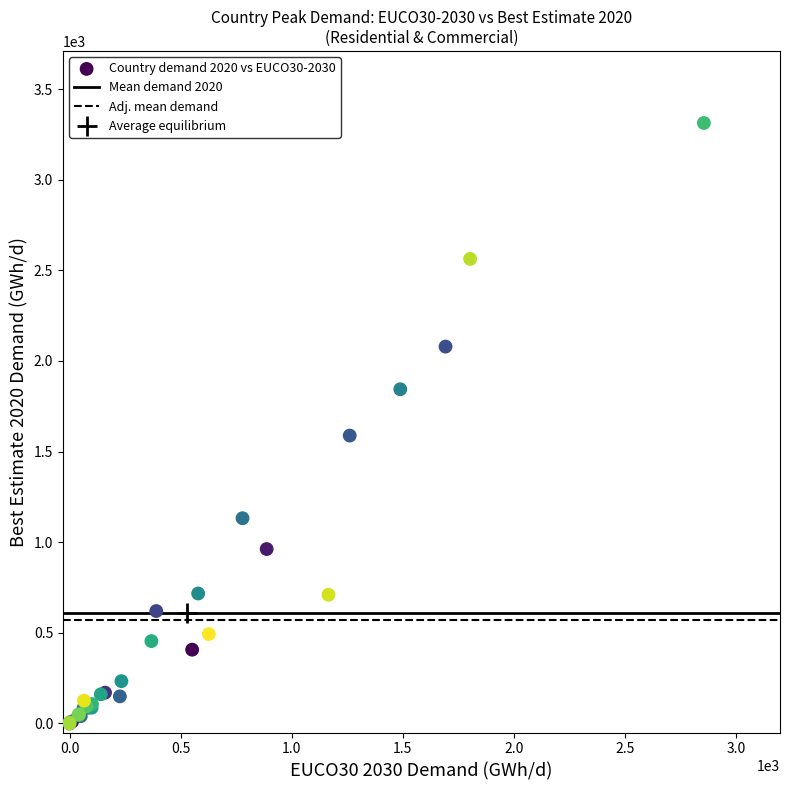

What Y value in the scatter plot is closest to 1656?

1588.4